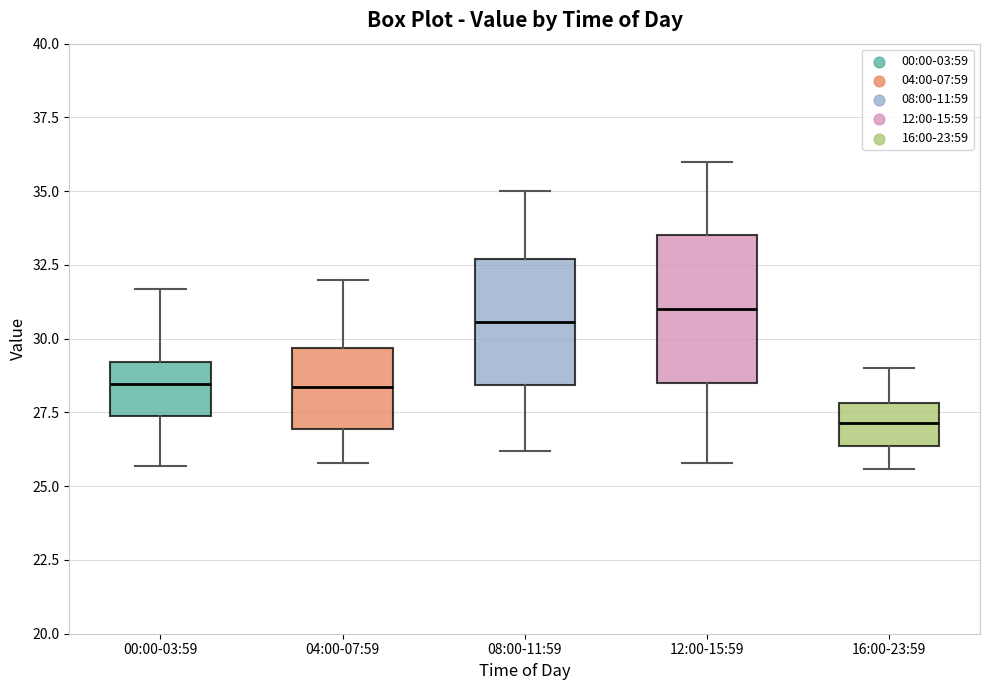

Reading left to right, read every box against the y-axis: the position of its median line, the range the box covers, and the ends of its whiskers. The values are not printed on the chart, so give them approximately, as read against the axis.

00:00-03:59: median 28.5, box 27.5 to 29.0, whiskers 25.5 to 31.5
04:00-07:59: median 28.5, box 27.0 to 29.5, whiskers 26.0 to 32.0
08:00-11:59: median 30.5, box 28.5 to 32.5, whiskers 26.0 to 35.0
12:00-15:59: median 31.0, box 28.5 to 33.5, whiskers 26.0 to 36.0
16:00-23:59: median 27.0, box 26.5 to 28.0, whiskers 25.5 to 29.0